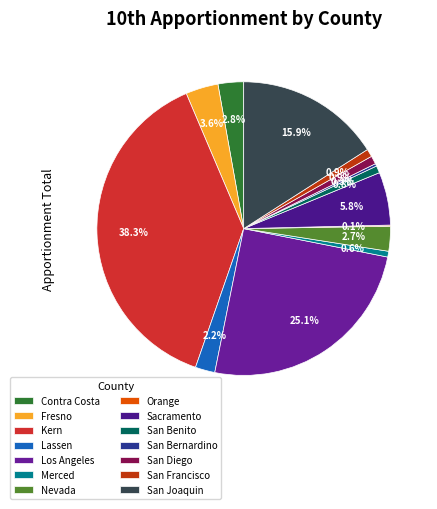

Rank the categories by value from lowest to highest.

Orange, San Bernardino, Merced, San Benito, San Francisco, San Diego, Lassen, Nevada, Contra Costa, Fresno, Sacramento, San Joaquin, Los Angeles, Kern